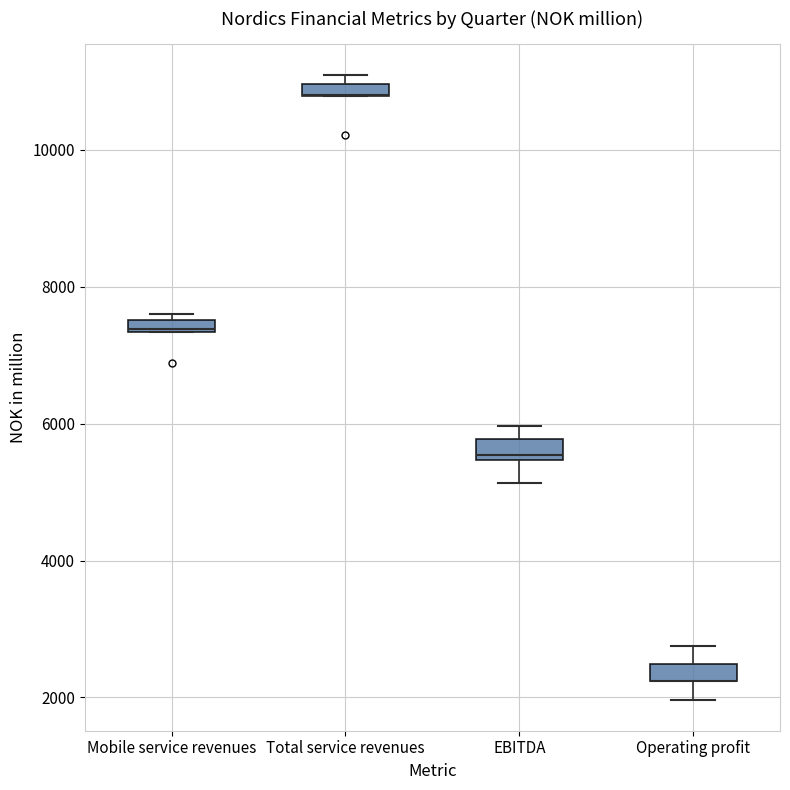

Where is the lower edge of the box for Total service revenues on the y-axis? The values are not printed on the chart, so give them approximately, as read against the axis.

10800